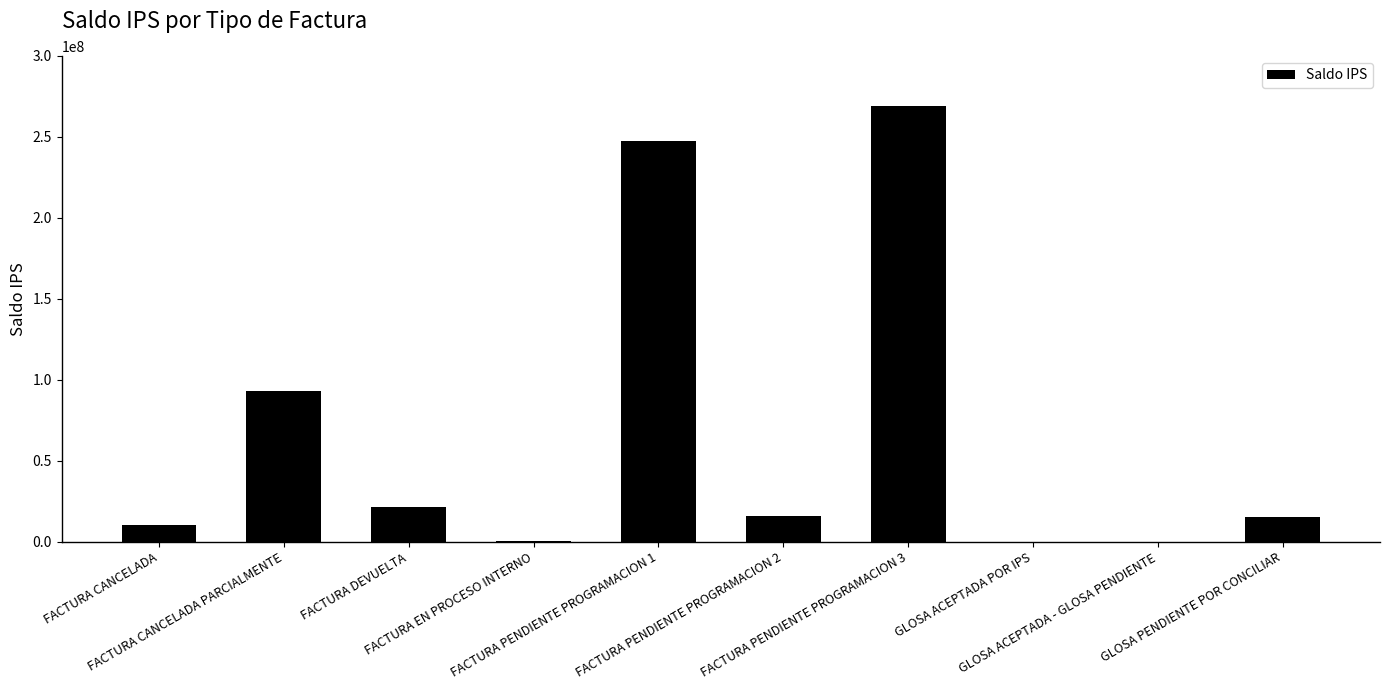

What is the greatest value displayed?

269192744.0